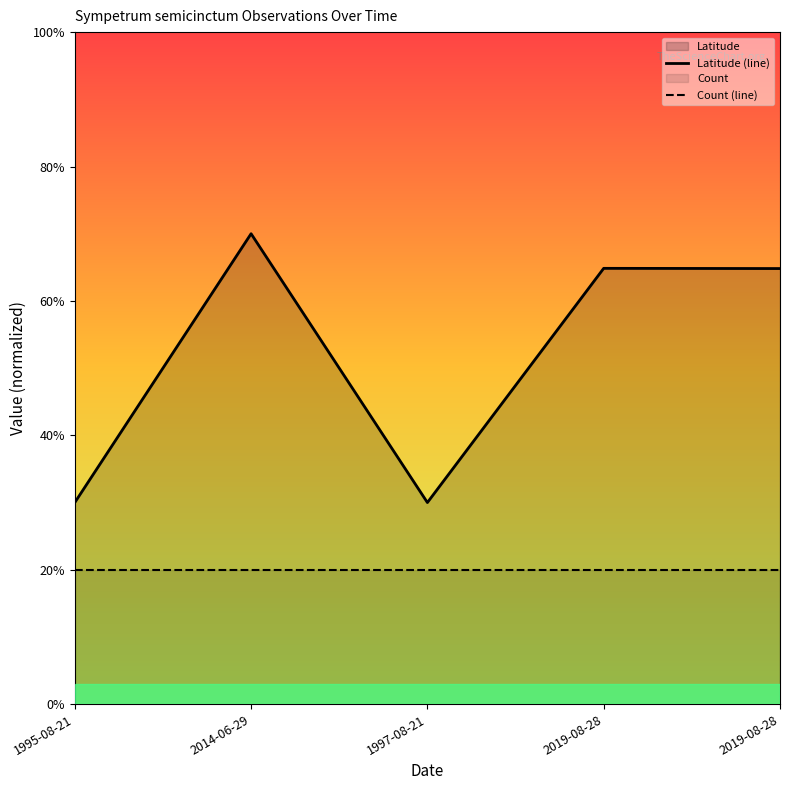

At which label is Count (line) closest to 0?

1995-08-21